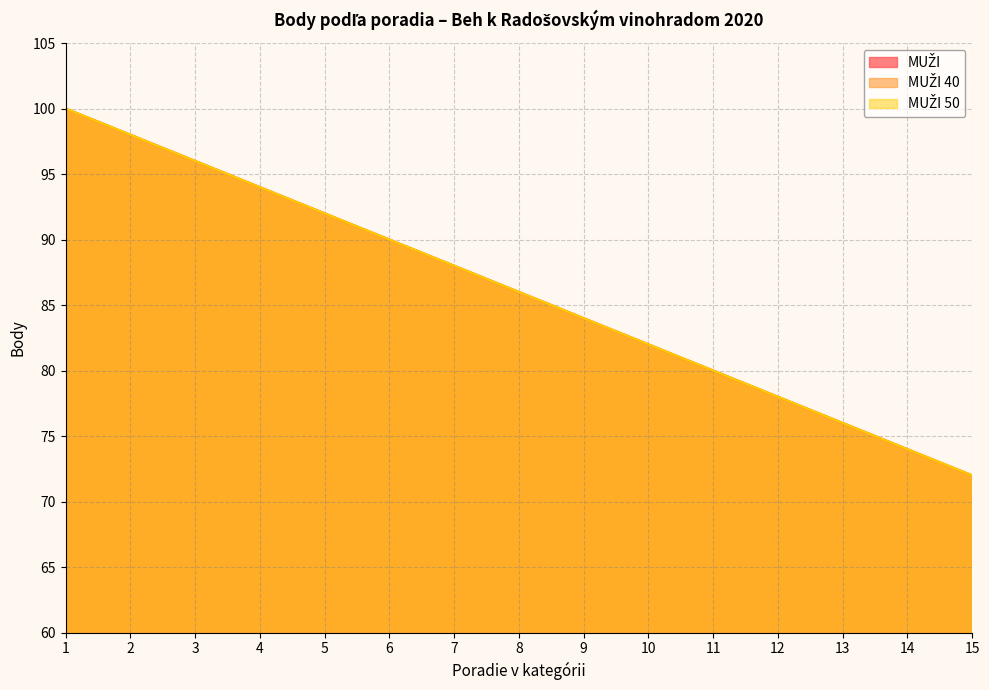

True or false: MUŽI 50 and MUŽI intersect in this chart.

False